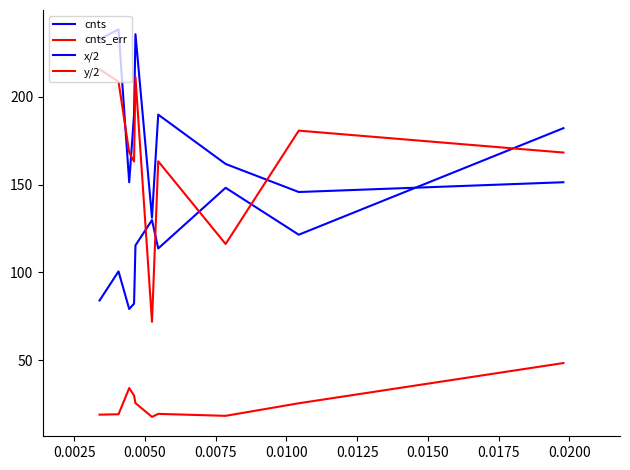

How many lines are shown in the chart?

4